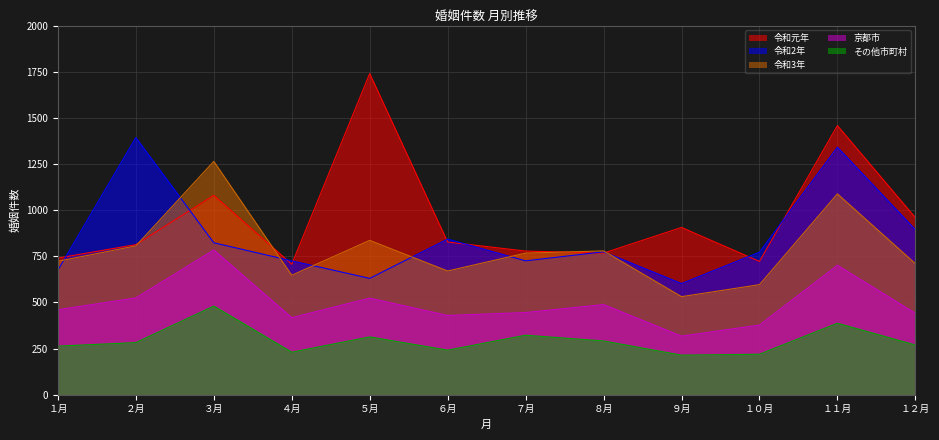

What is the smallest value displayed?

214